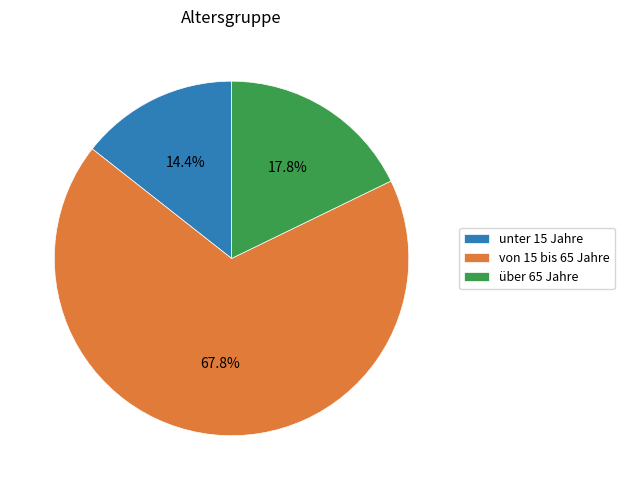

How many segments does this pie chart have?

3